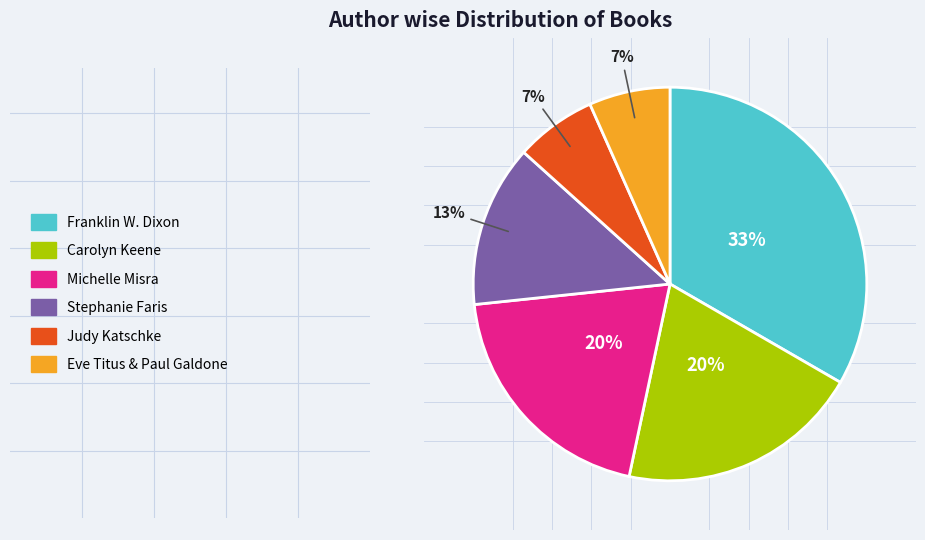

To the nearest percent, what is the average slice percentage?

17%